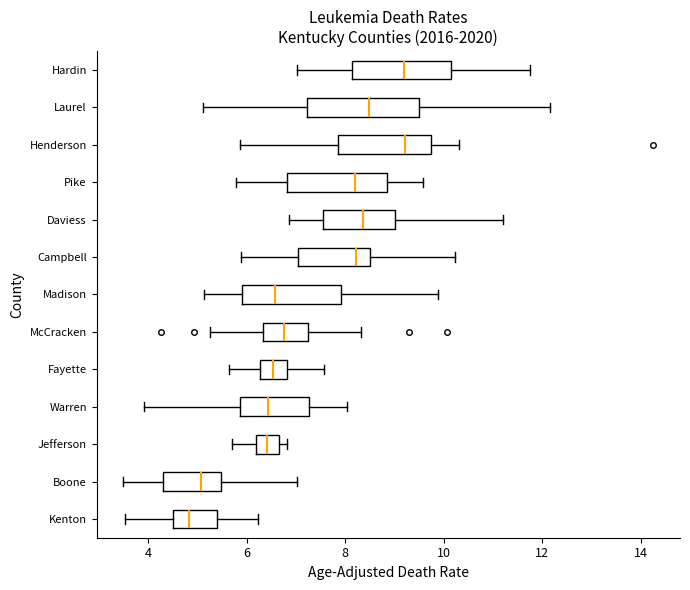

Where does the right whisker of the box for Laurel end on the x-axis? The values are not printed on the chart, so give them approximately, as read against the axis.

12.2